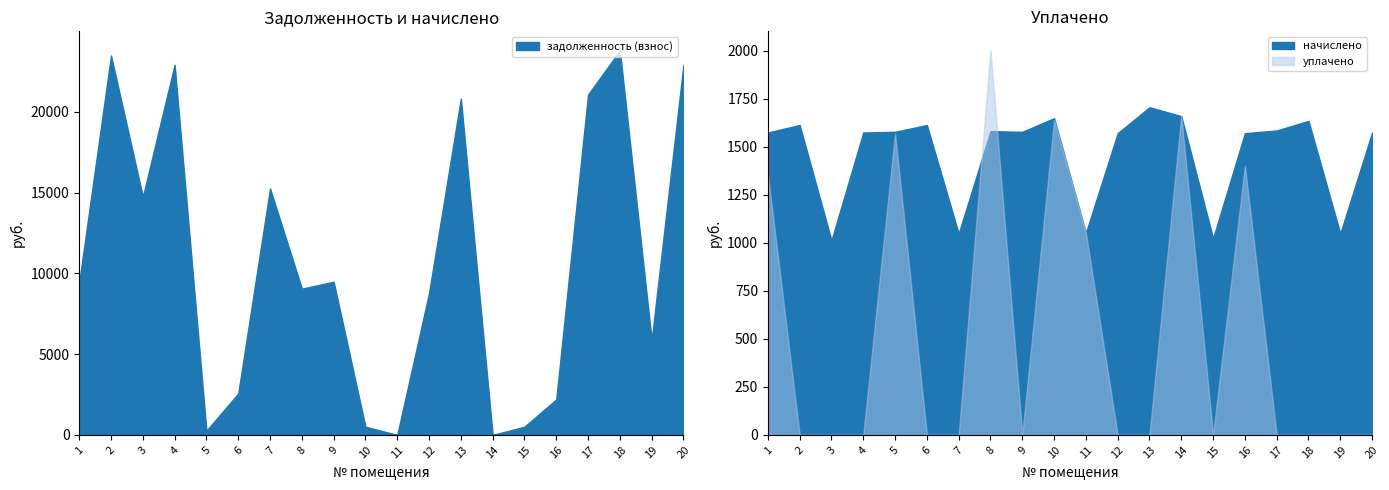

At which label is уплачено closest to 1000?

11